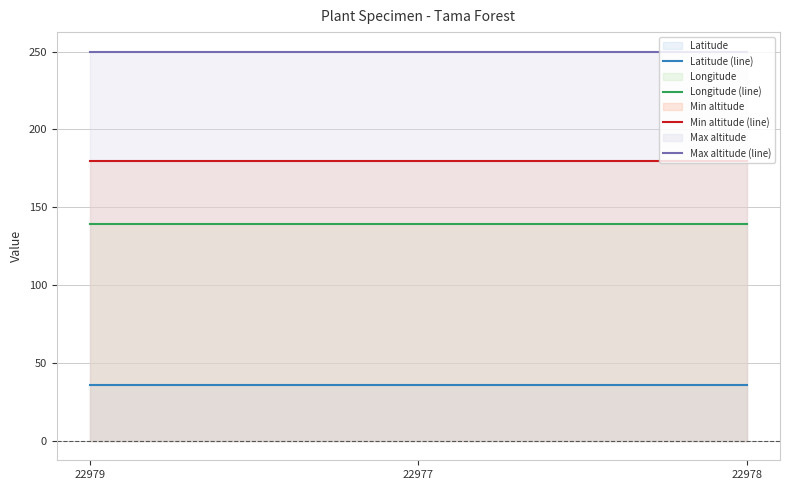

What is the total value across all series at 22978?

604.9